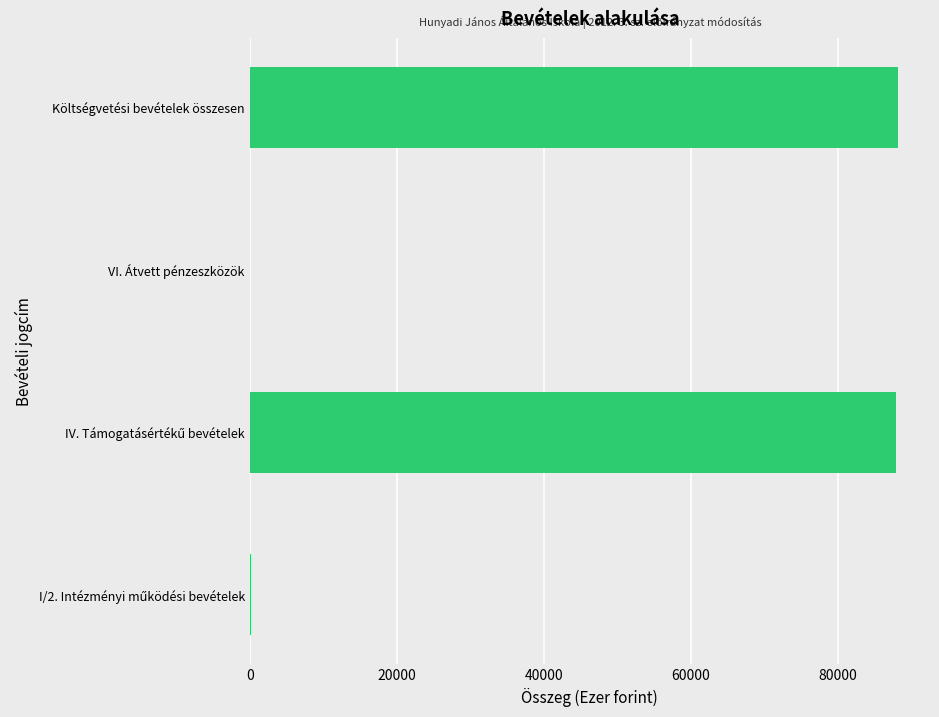

Is it true that the value at Költségvetési bevételek összesen is 88177?

True